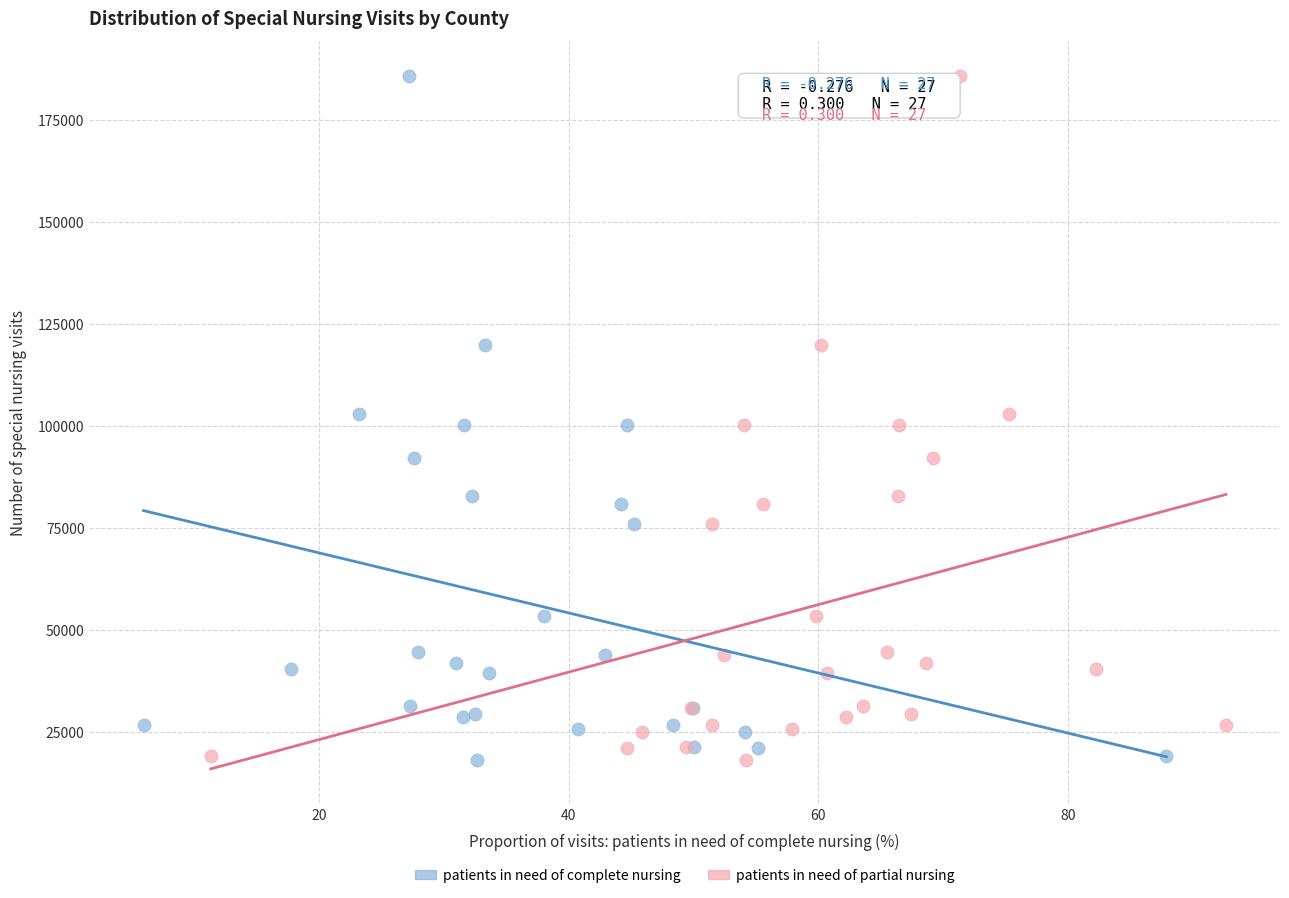

What are all the series names shown in the legend?

patients in need of complete nursing, patients in need of partial nursing